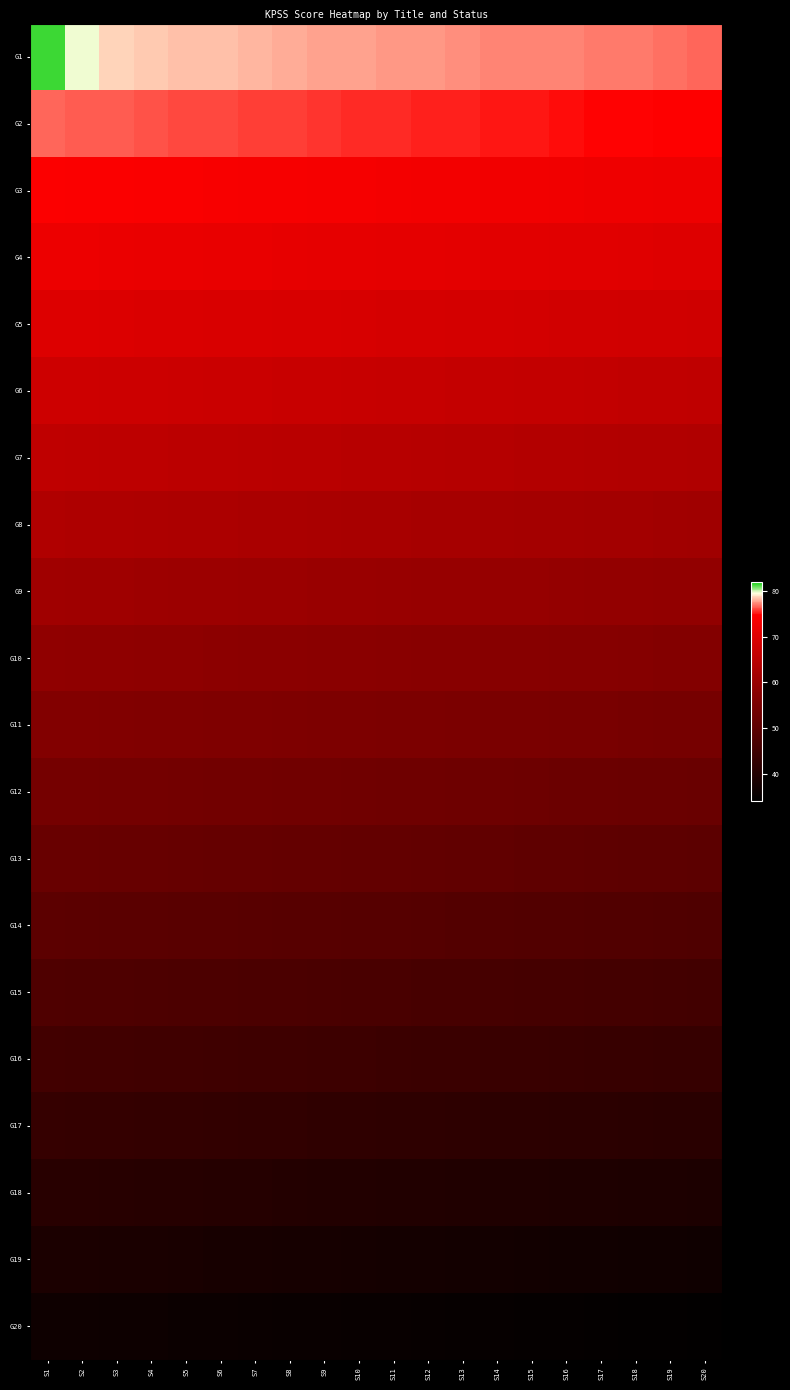

List the series in order of their peak value, lowest first.

G20, G19, G18, G17, G16, G15, G14, G13, G12, G11, G10, G9, G8, G7, G6, G5, G4, G3, G2, G1